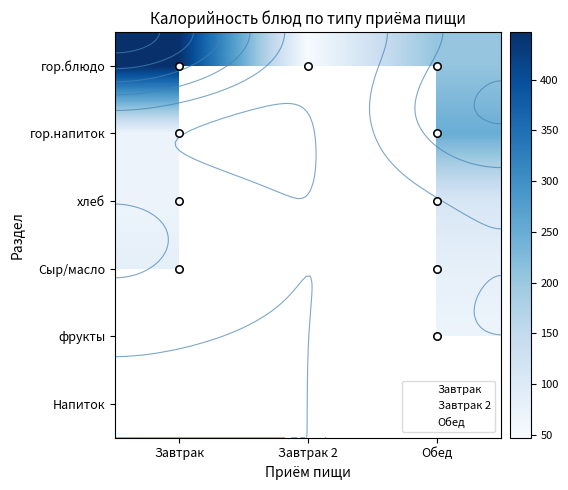

True or false: фрукты has a value of 68.0 at Обед.

True